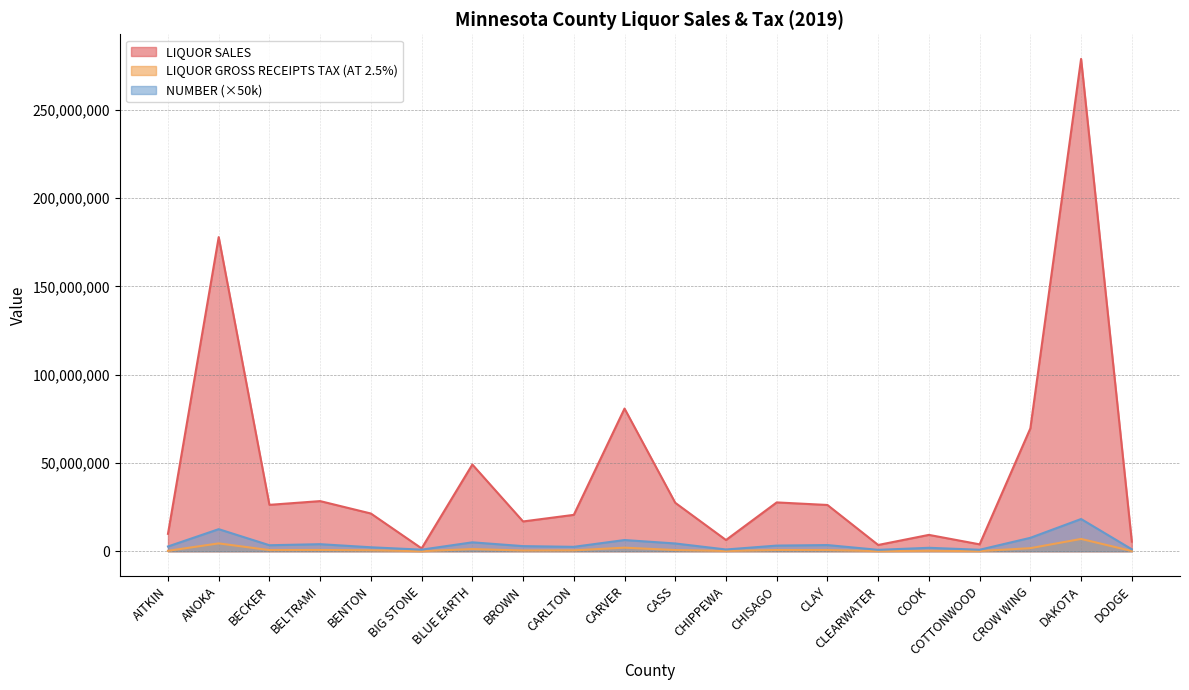

What is the value of the LIQUOR SALES point at the 19th from the left?

278790126